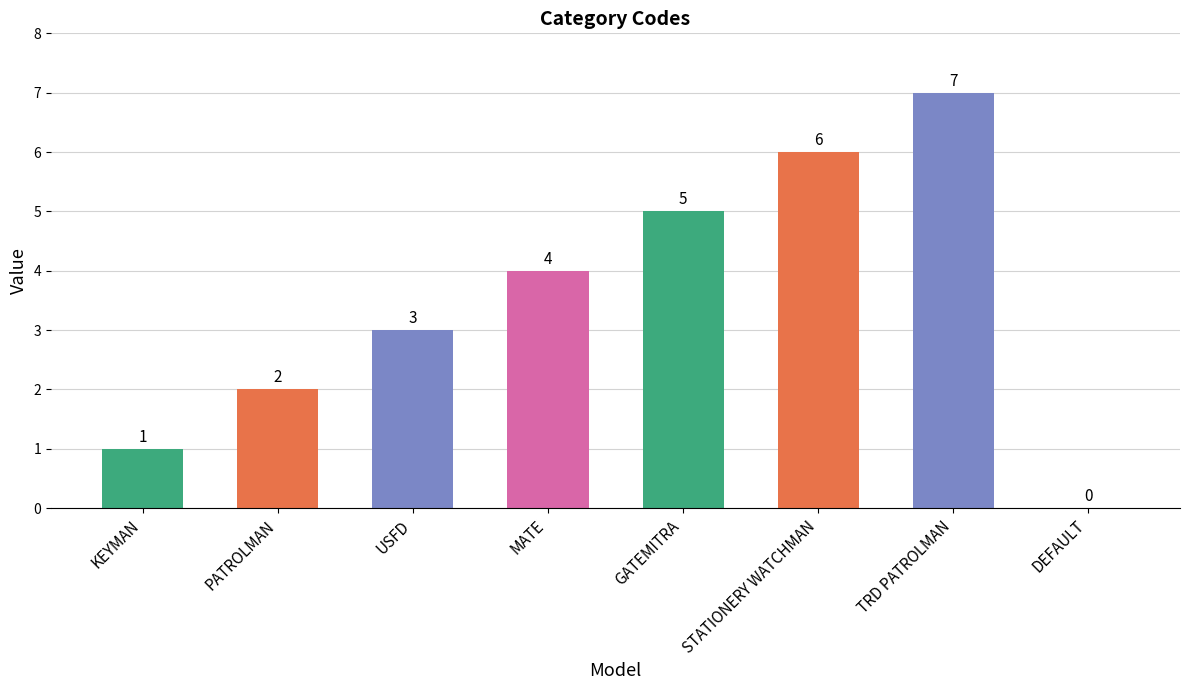

How many values are above zero?

7